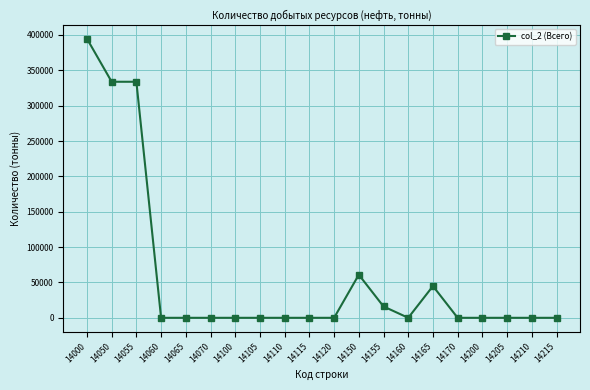

The chart shows a value of 161576 at 14210. True or false?

False